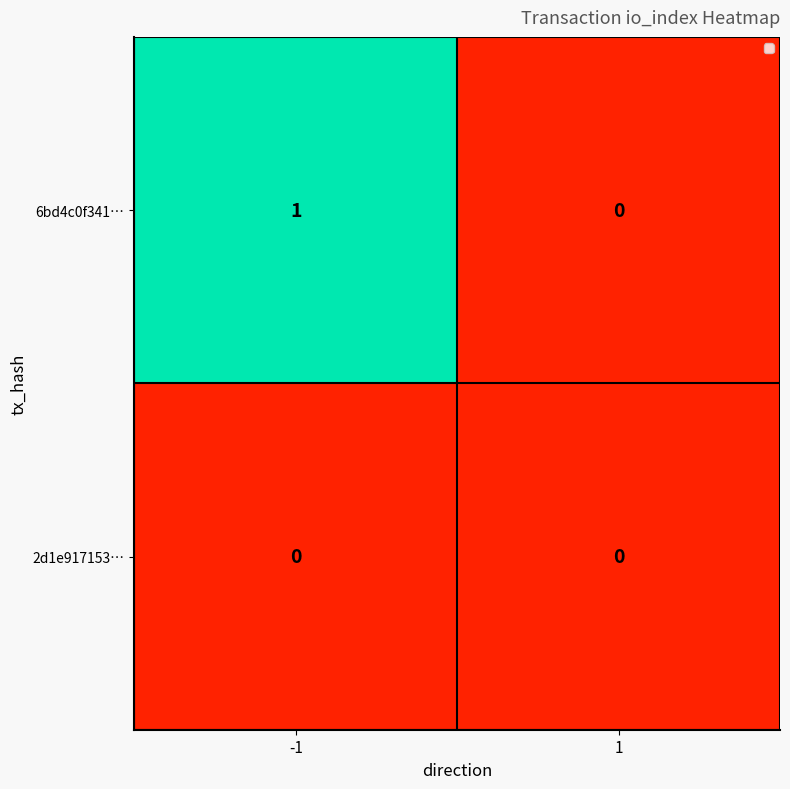

Which label corresponds to the largest value in the chart?

-1